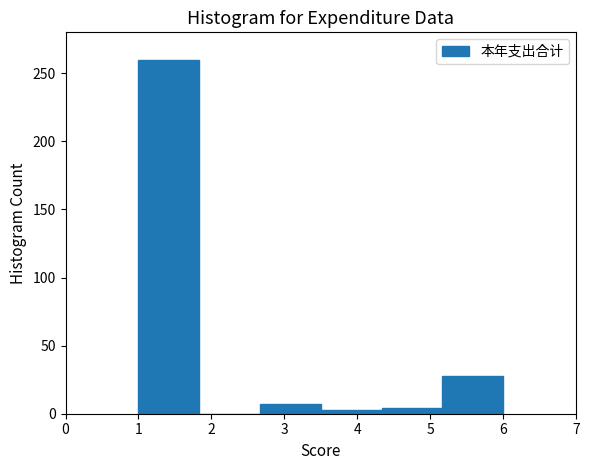

Which range on the x-axis has the tallest bar?

1.0 to 1.8